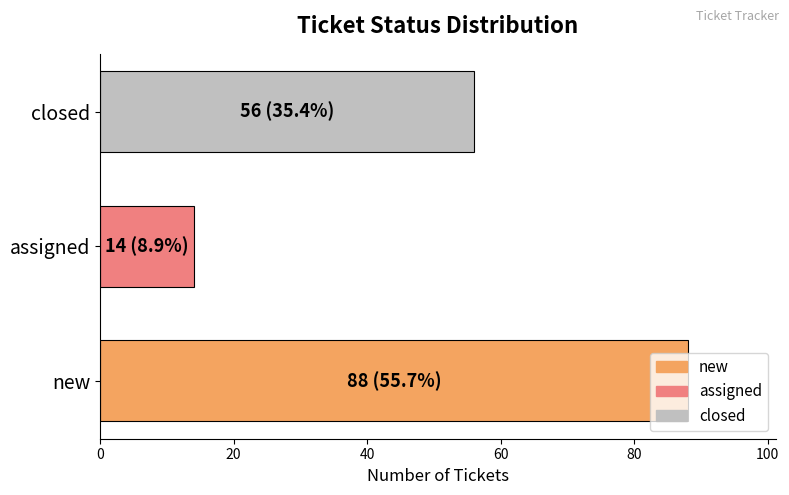

Rank the categories by value from lowest to highest.

assigned, closed, new